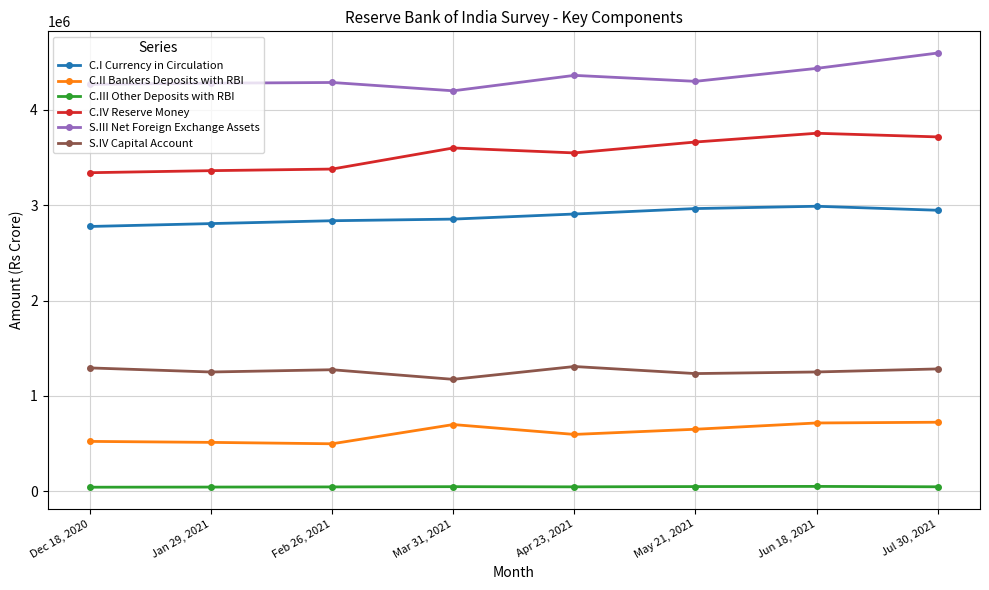

What is the label of the 1st point from the right?

Jul 30, 2021